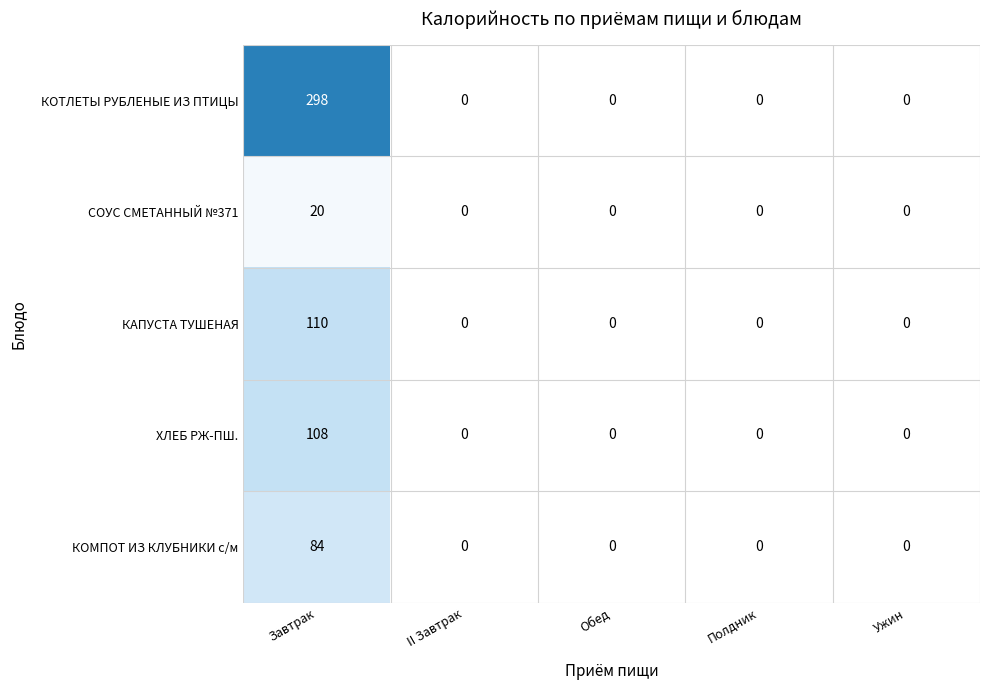

Count the number of data series in this chart.

5